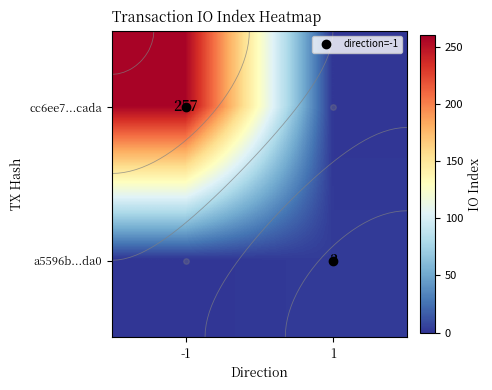

Which series changed the most between -1 and 1?

cc6ee7...cada